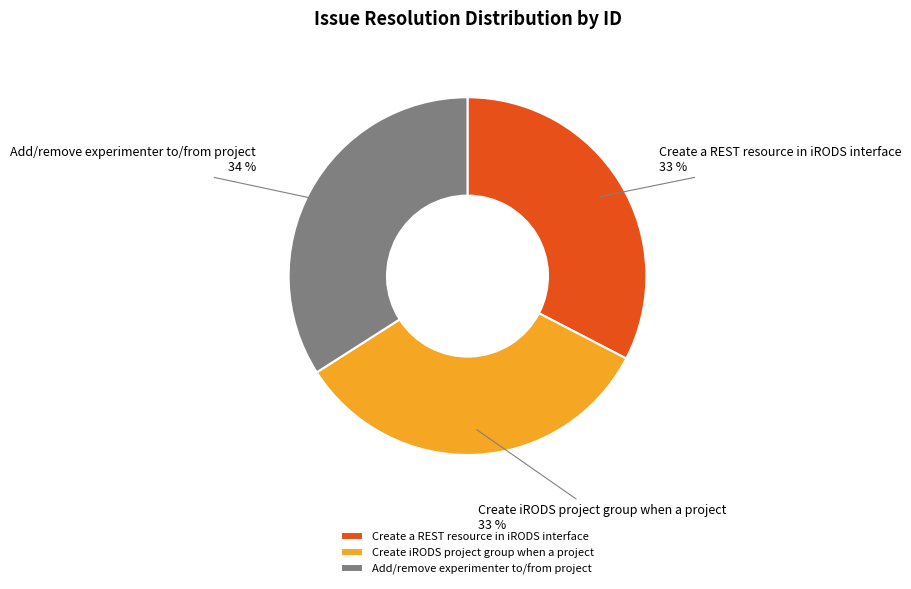

To the nearest percent, what is the combined percentage of Add/remove experimenter to/from project and Create a REST resource in iRODS interface?

67%